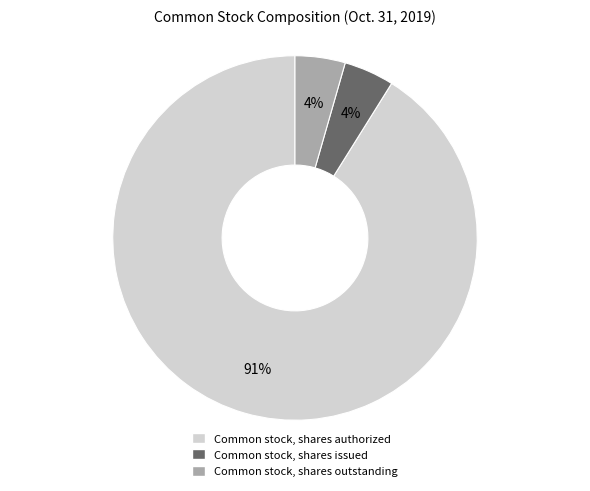

Does any single category account for the majority?

Yes